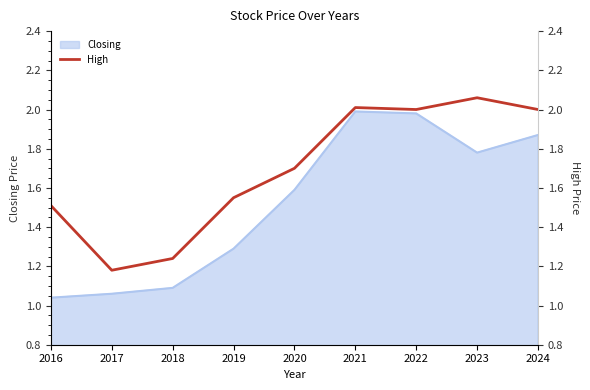

Between 2020 and 2022, which is larger?

2022